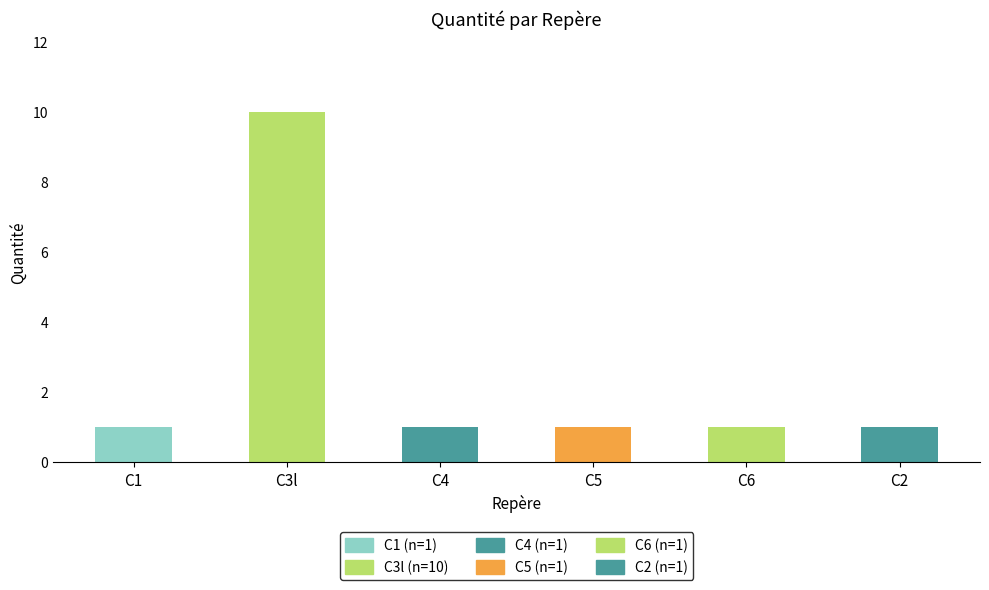

What is the minimum value shown in the chart?

1